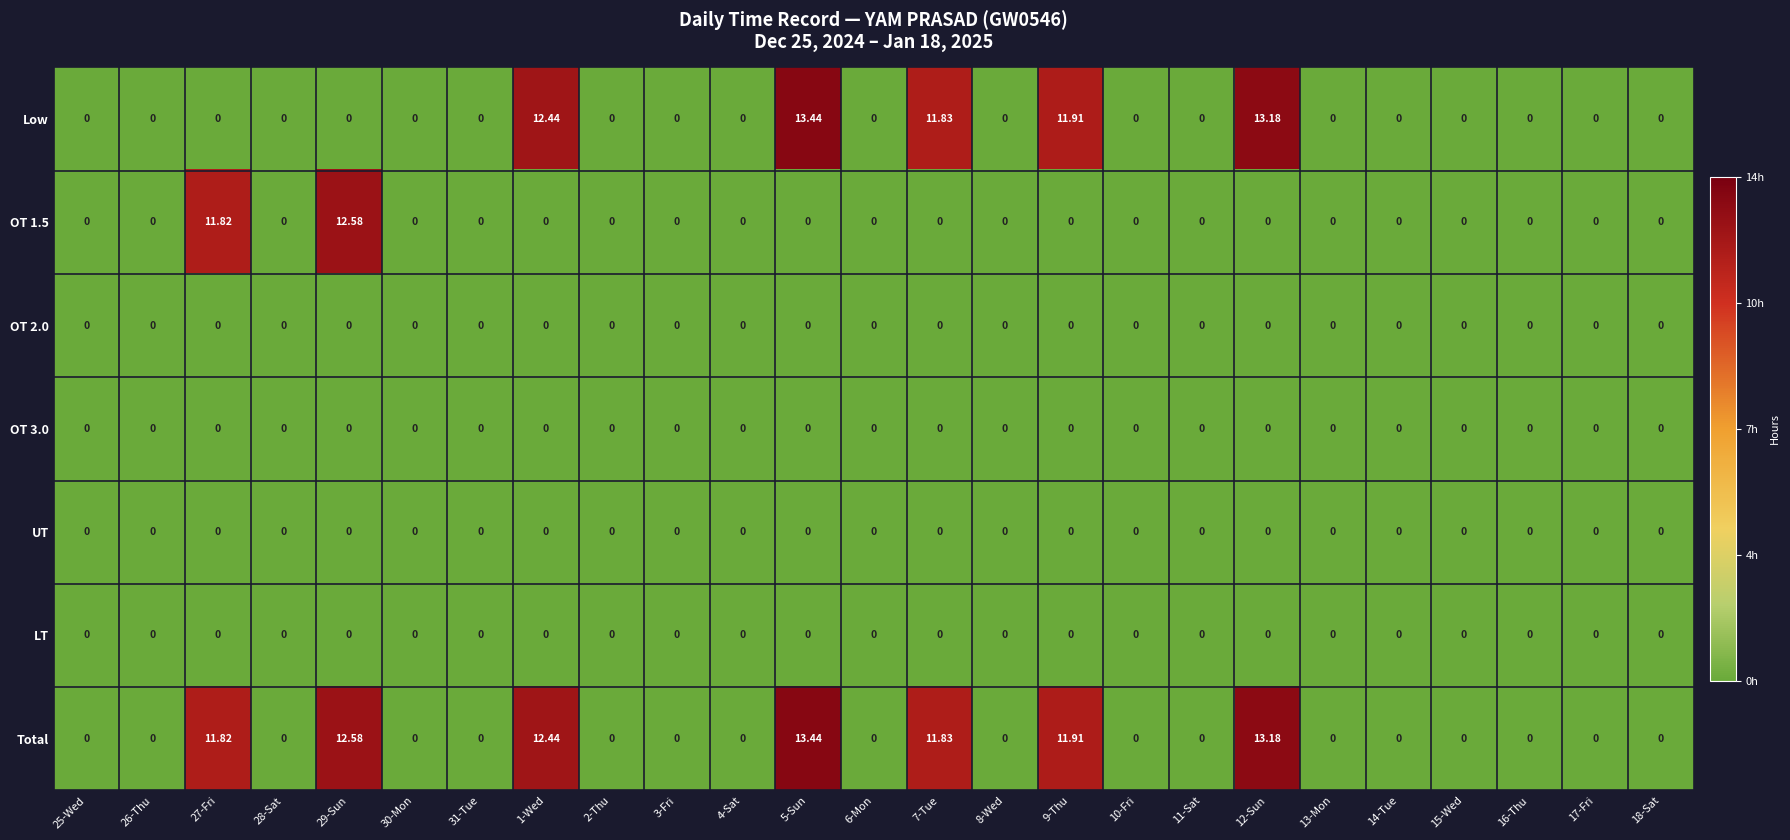

Which series has the largest total across all categories?

Total